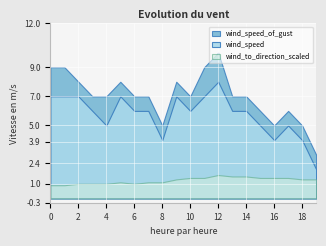

Does the chart display data point markers on the line(s)?

No